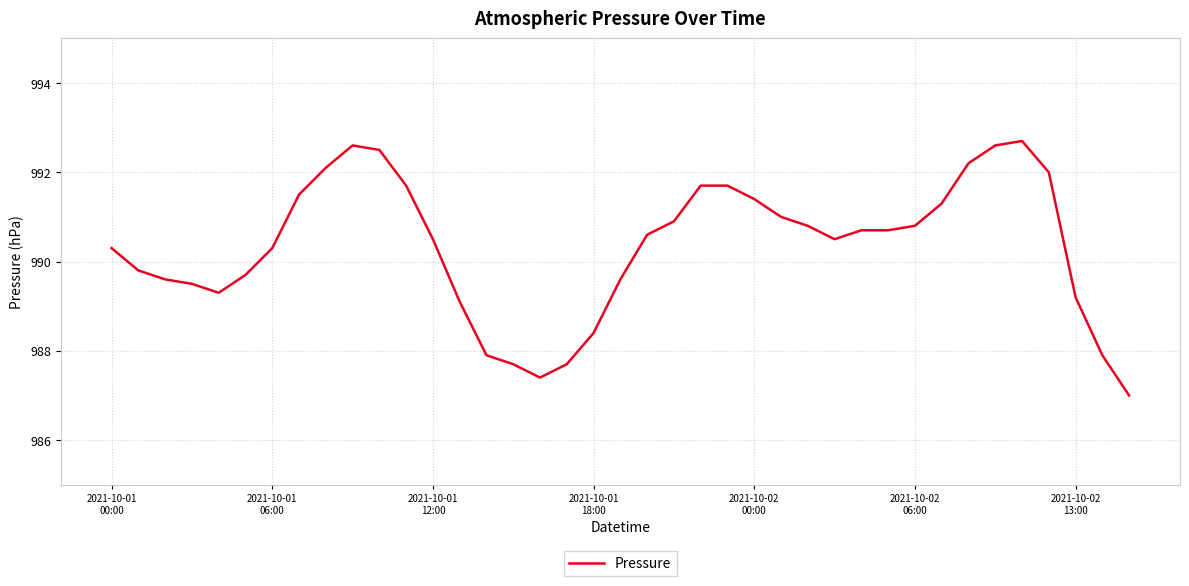

What is the difference between the maximum and minimum values?

5.7